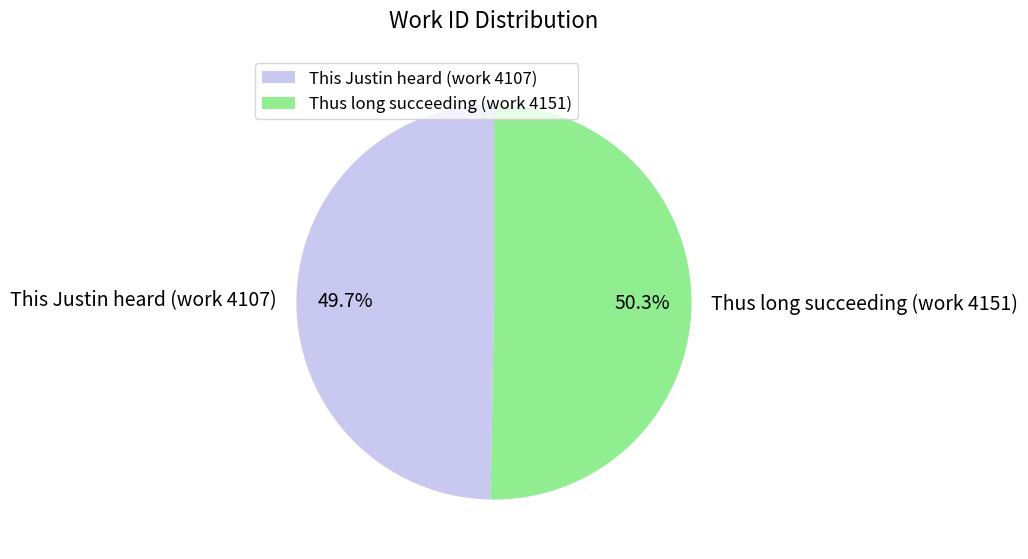

How many slices are in this pie chart?

2